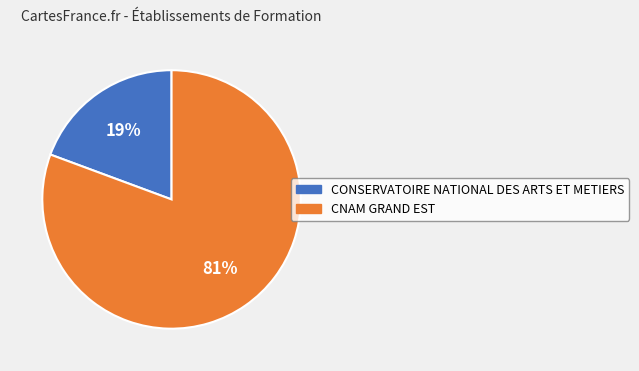

True or false: CNAM GRAND EST accounts for 81% of the total.

True